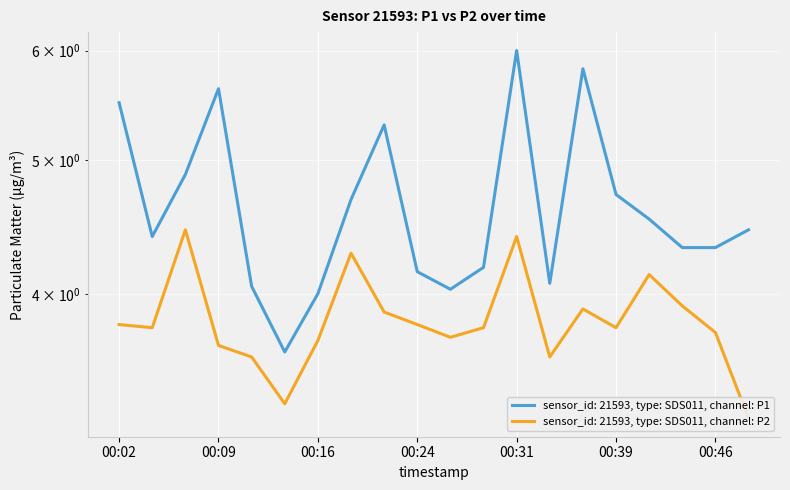

Count the number of categories in the chart.

20